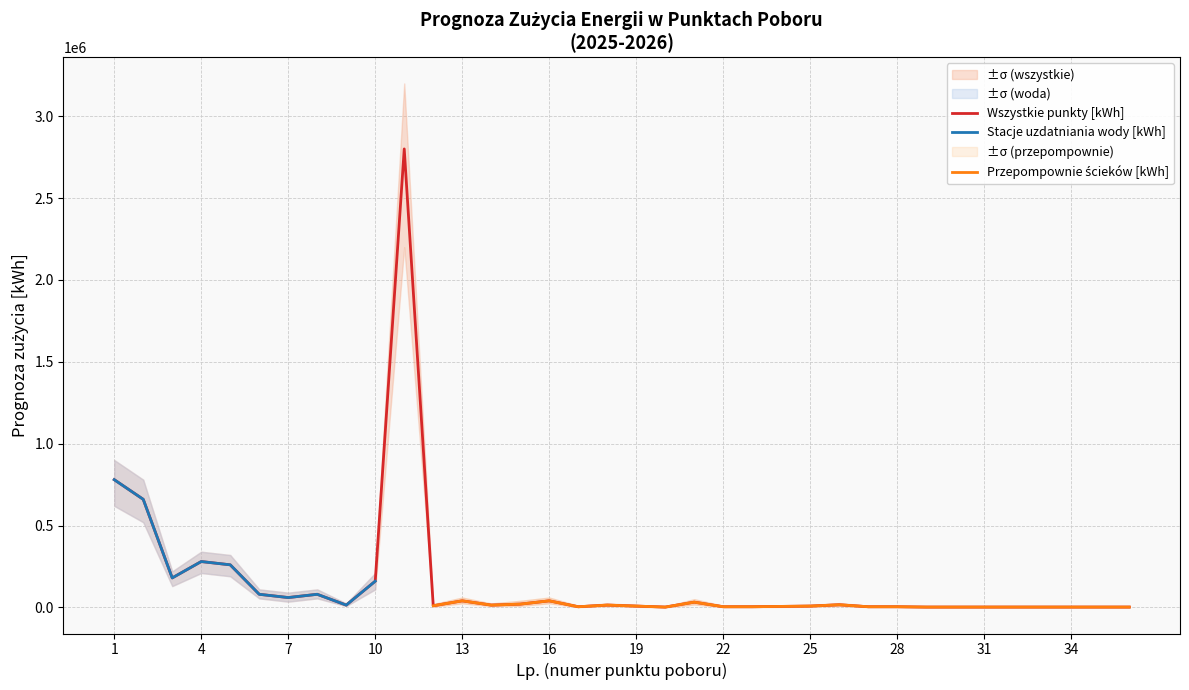

How many interior local valleys does the Prognoza zuzycie [kWh] series have?

7